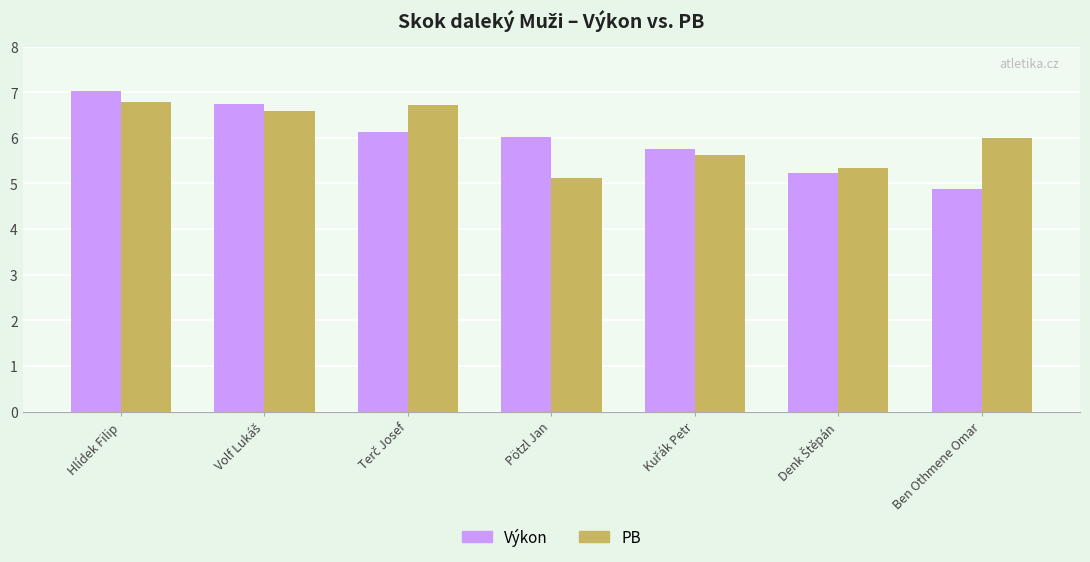

Which series has the largest range (max minus min)?

Výkon